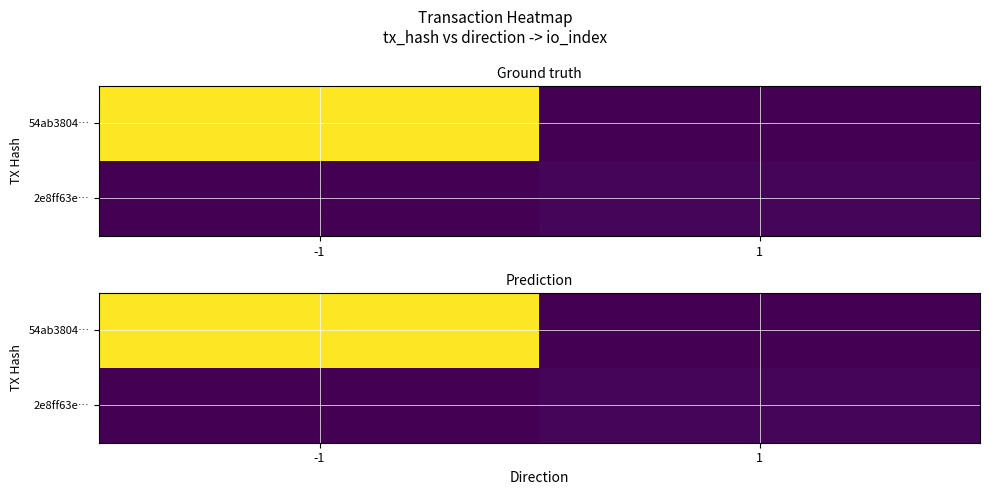

List the series in order of their overall mean, lowest first.

2e8ff63e…, 54ab3804…